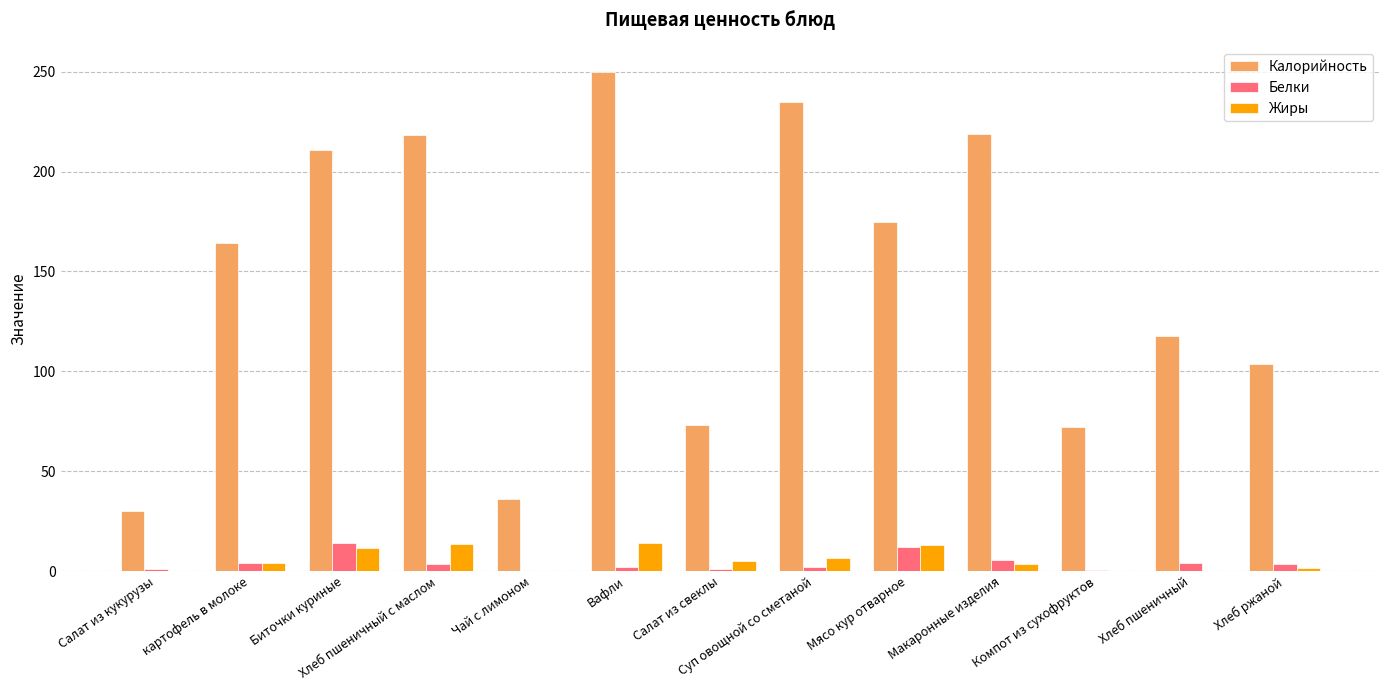

The value of Жиры at Суп овощной со сметаной is 6.5. True or false?

True